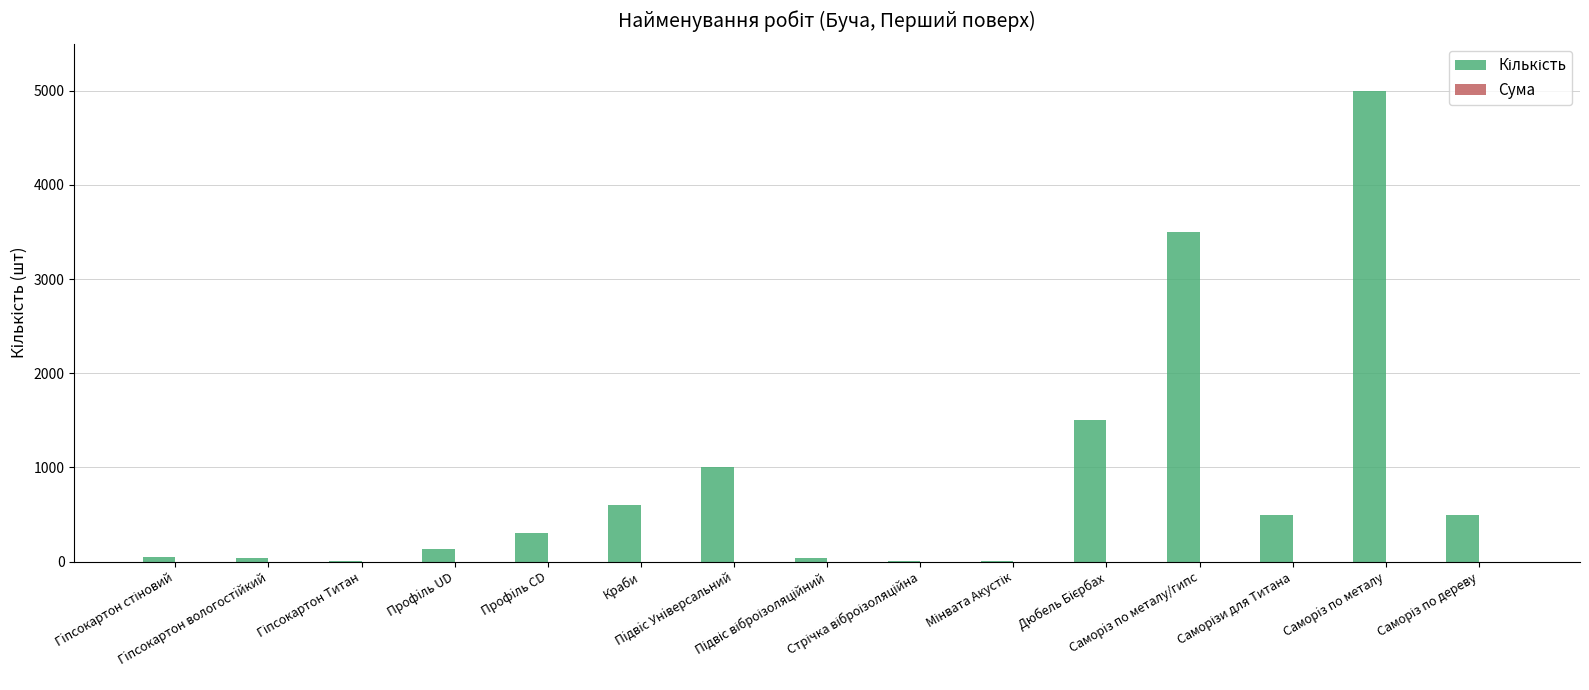

What is the sum of all values?

13172